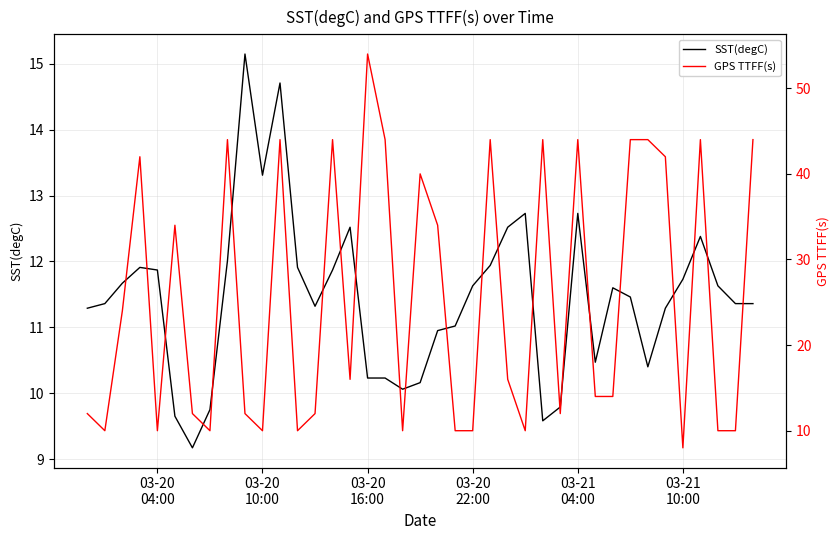

What is the lowest value of the SST(degC) series?

9.2